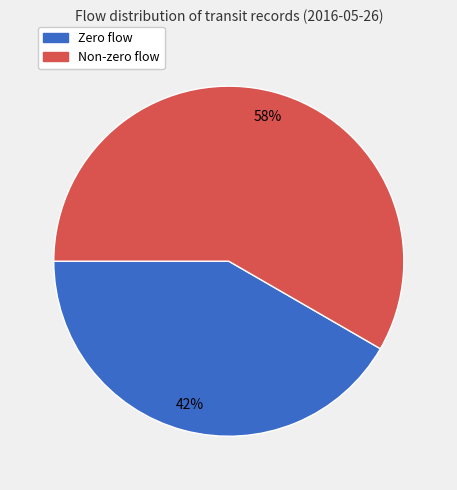

Is there any slice that represents more than half of the pie?

Yes